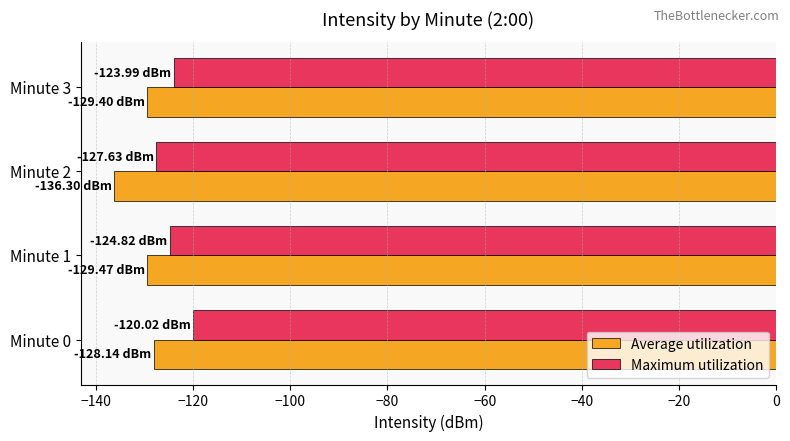

What is the difference between the maximum and second lowest values in the Maximum utilization series?

4.8